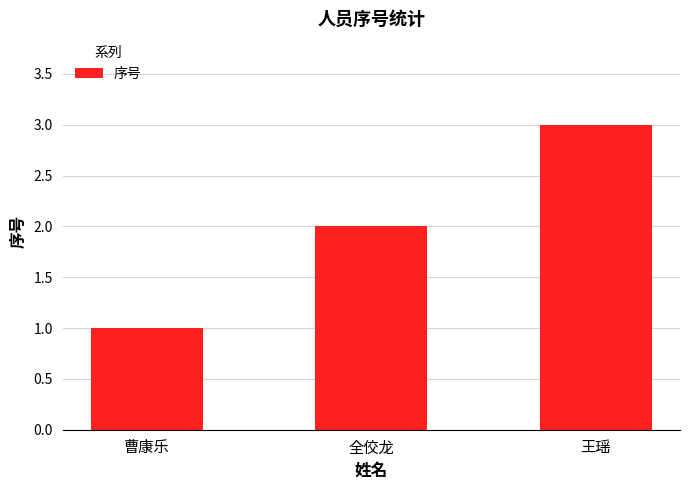

Which has a higher value, 王瑶 or 全佼龙?

王瑶